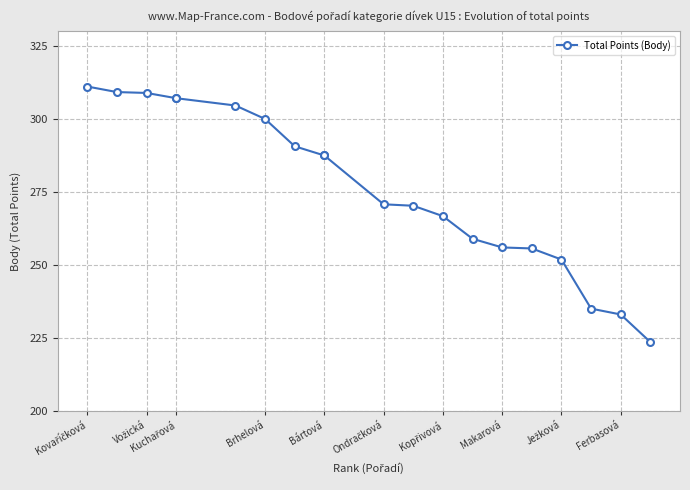

The value at Vožická is 485.6. True or false?

False